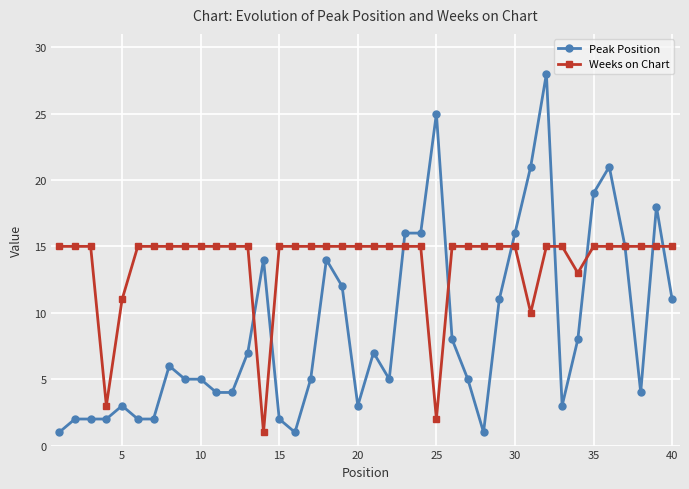

What is the maximum value for Weeks on Chart?

15